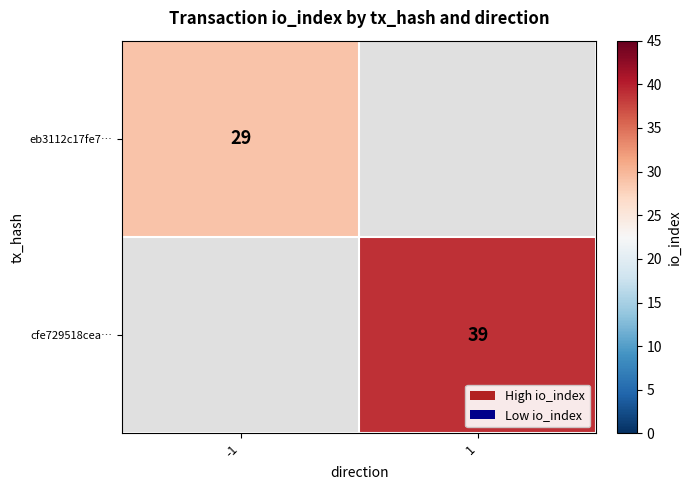

The cfe729518cea… series shows 39 at 1. True or false?

True